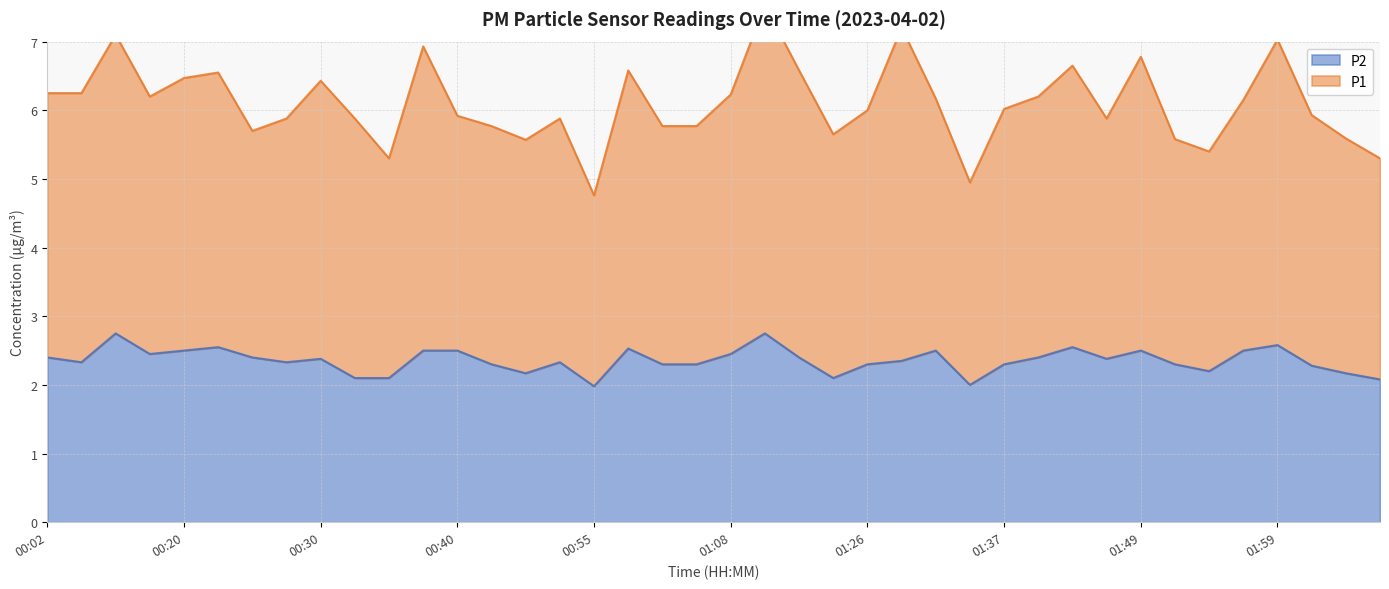

What is the ratio of the value at 01:21 to the value at 01:55?

1.1